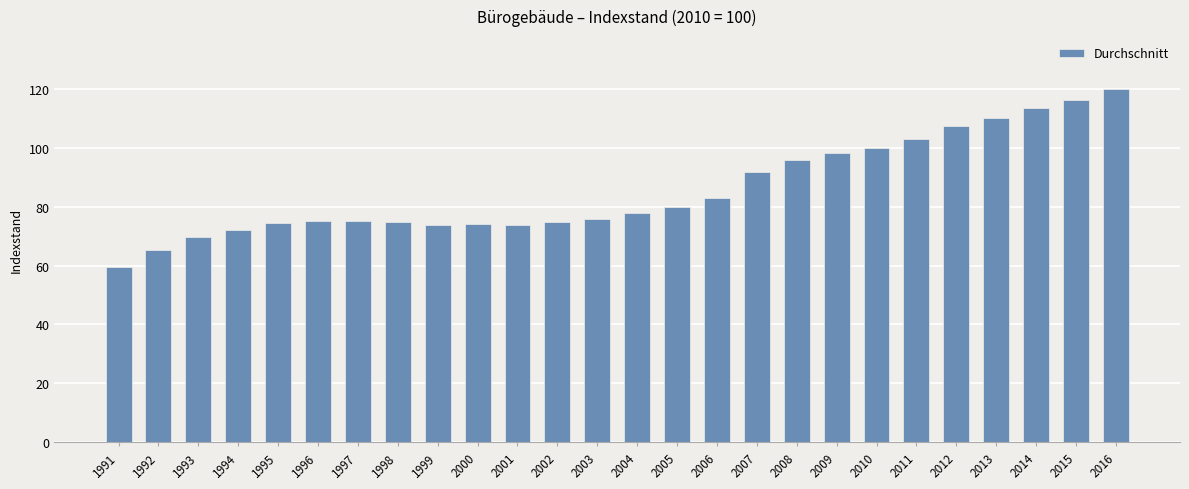

What is the approximate value at 2005?

80.0